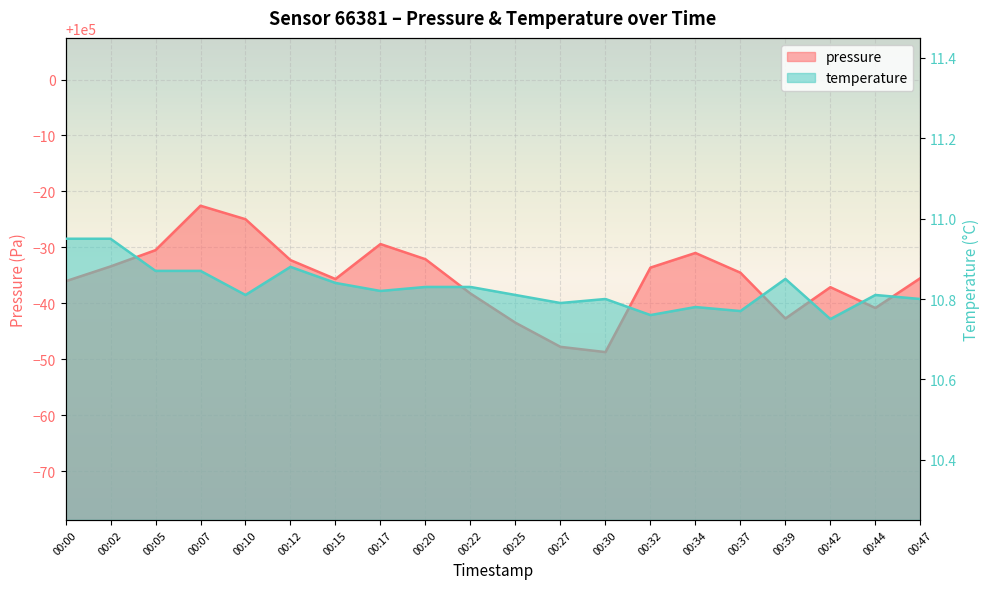

Is it true that temperature equals 14.8 at 00:30?

False